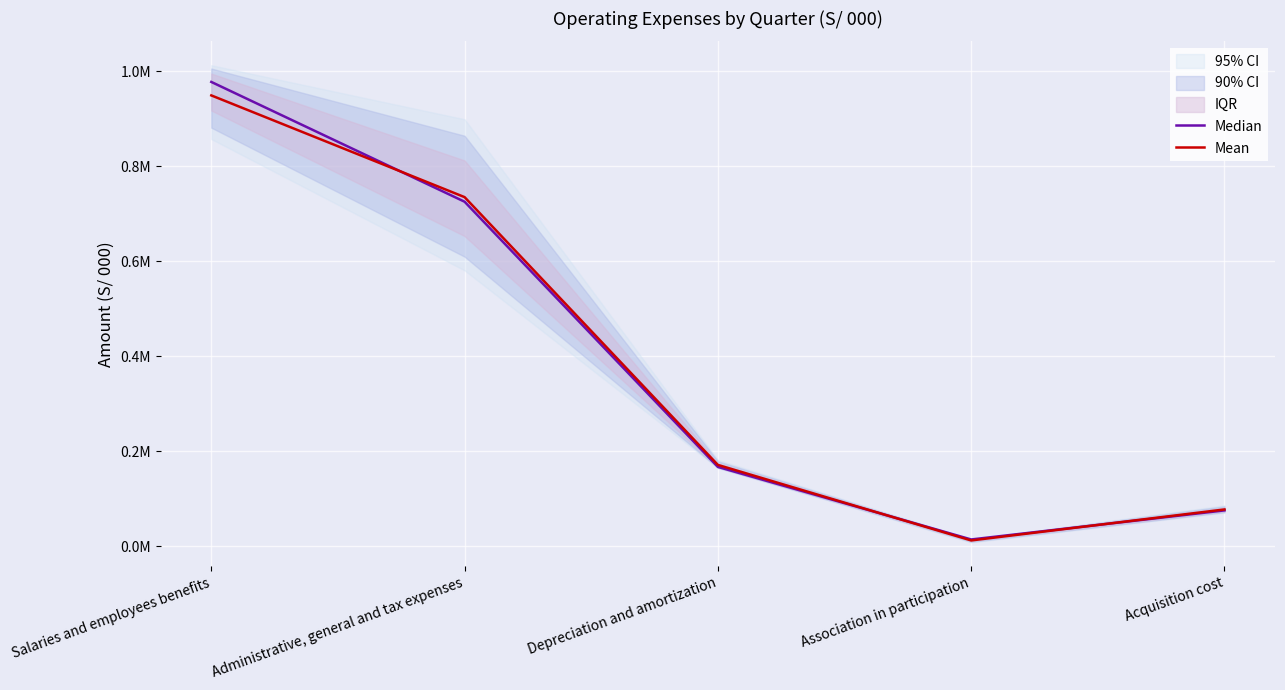

Rank the series by their average value, from lowest to highest.

Mean, Median